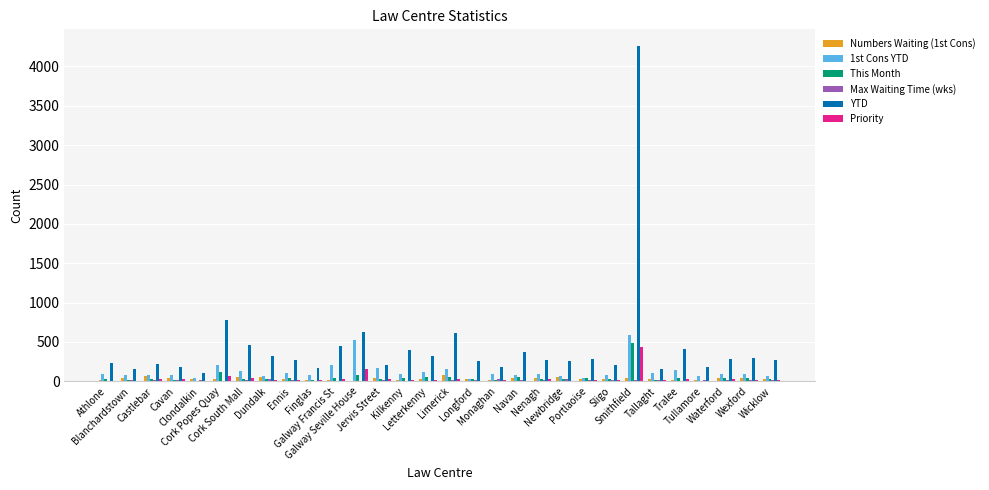

What is the sum of all This Month values?

1574